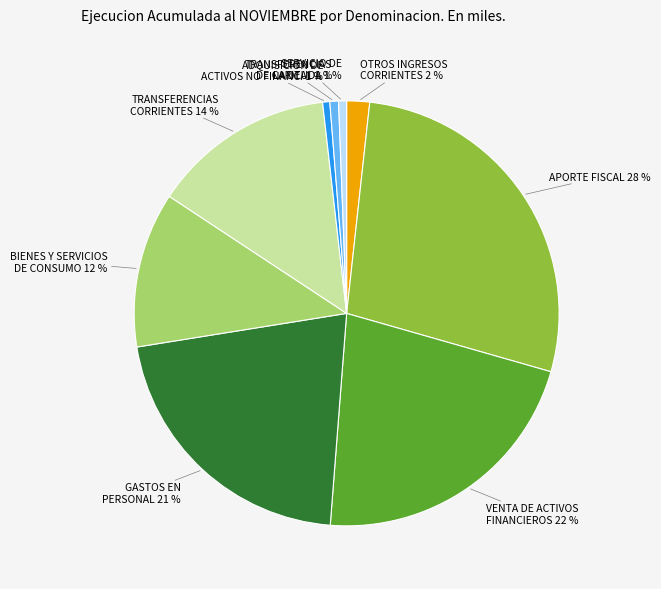

To the nearest percent, what is the average slice percentage?

11%